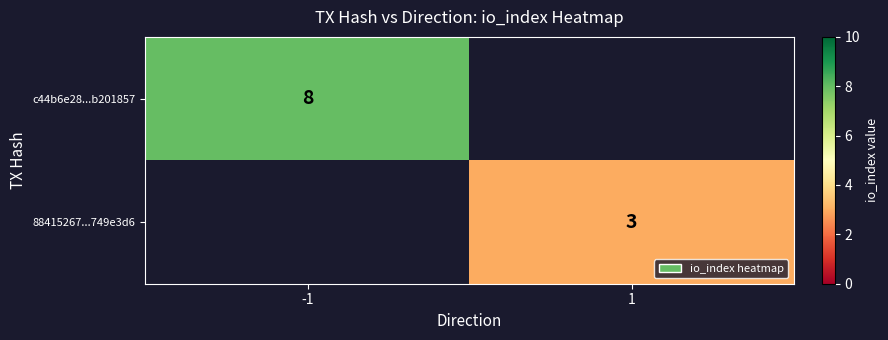

True or false: c44b6e28...b201857 has a value of 11 at -1.

False